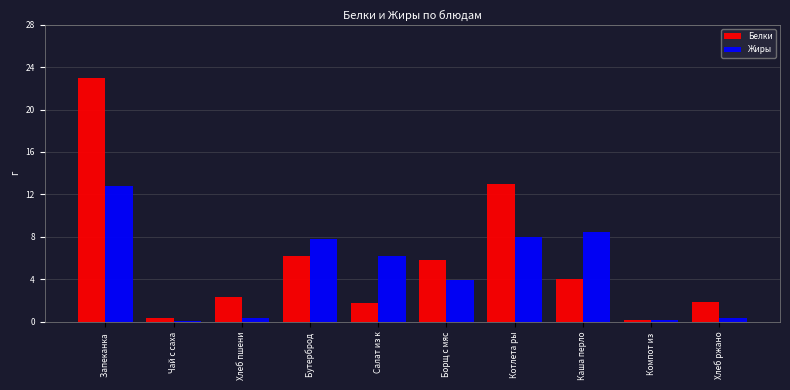

Rank the series at Борщ с мяс from lowest to highest value.

Жиры, Белки